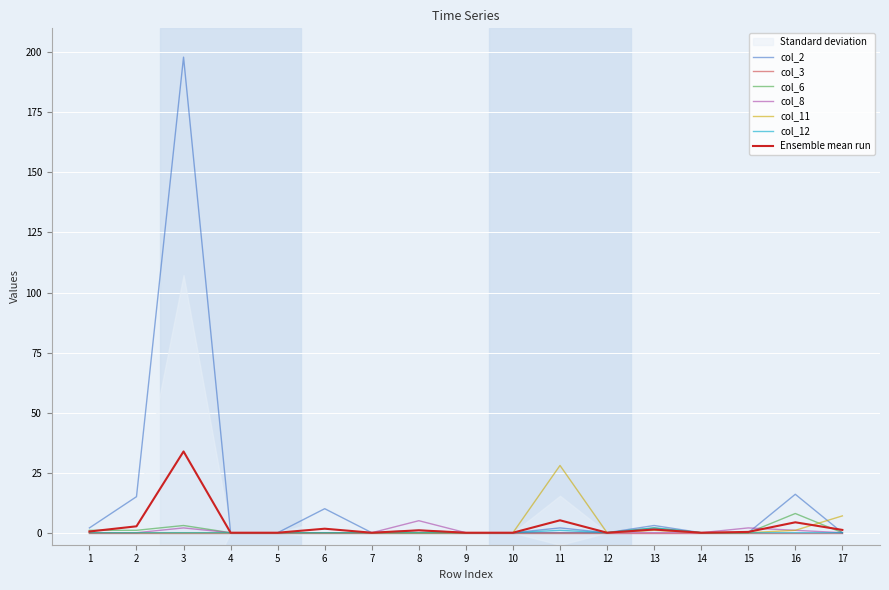

In col_8, how many points are higher than both neighbors (excluding endpoints)?

3